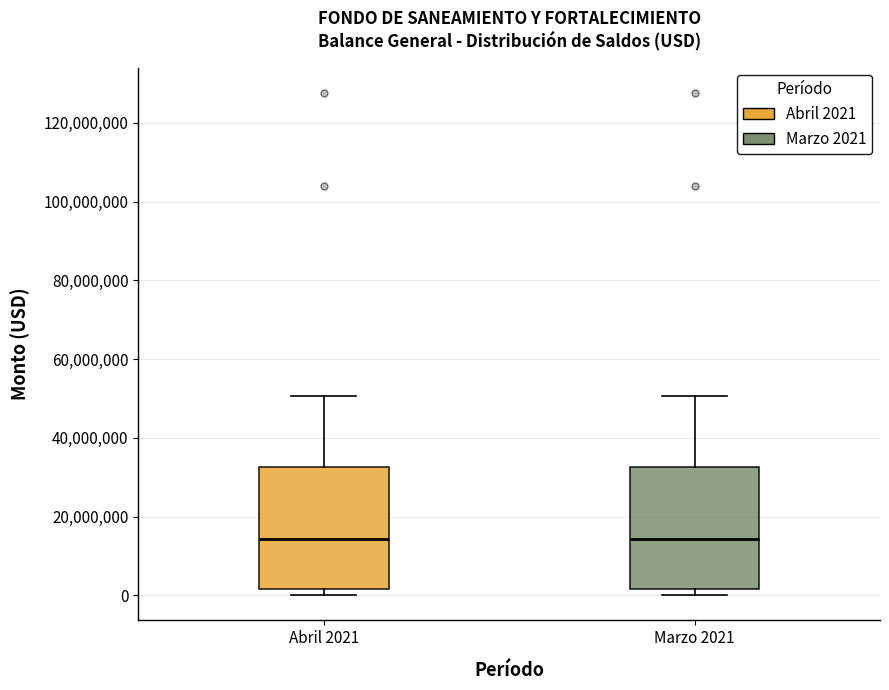

Where does the upper whisker of the box for Marzo 2021 end on the y-axis? The values are not printed on the chart, so give them approximately, as read against the axis.

50000000